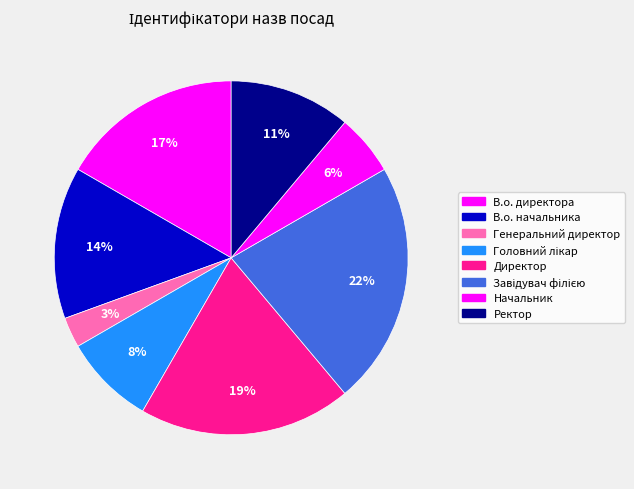

Rank the categories by value from lowest to highest.

Генеральний директор, Начальник, Головний лікар, Ректор, В.о. начальника, В.о. директора, Директор, Завідувач філією